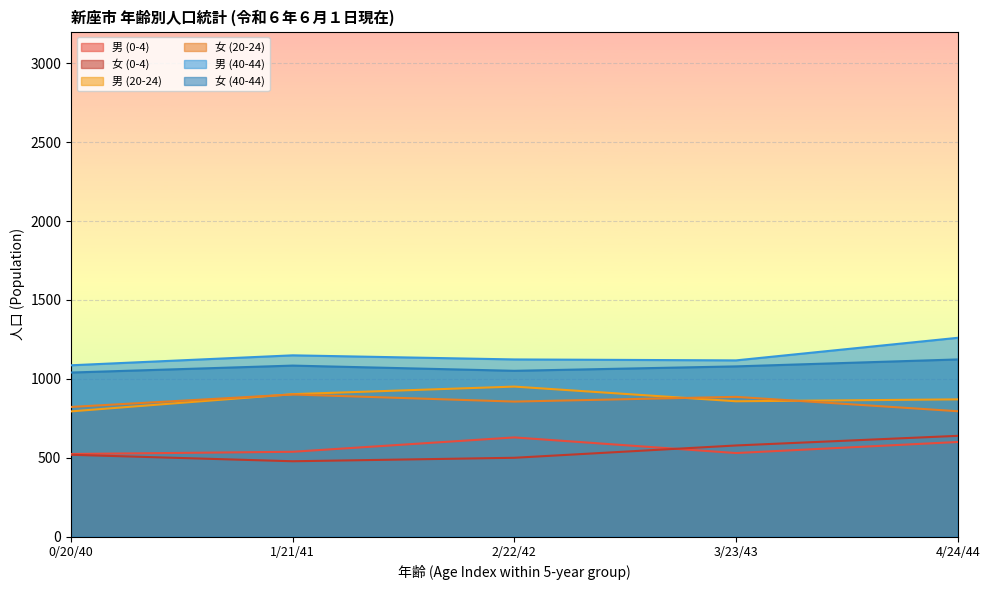

List the series in order of their peak value, highest first.

男 (40-44), 女 (40-44), 男 (20-24), 女 (20-24), 女 (0-4), 男 (0-4)